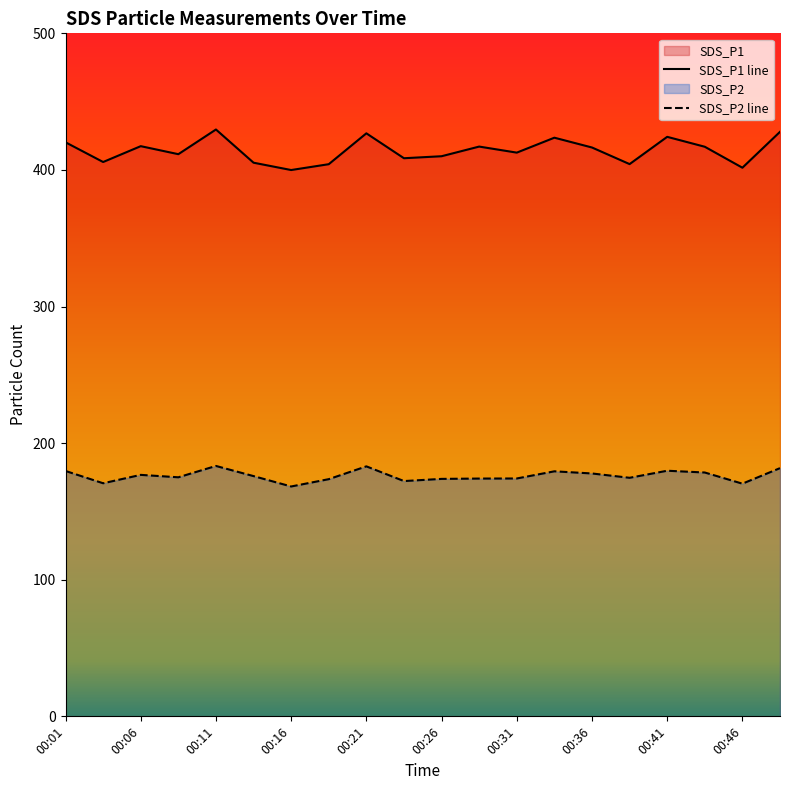

At which category does SDS_P1 reach its first local valley?

00:04